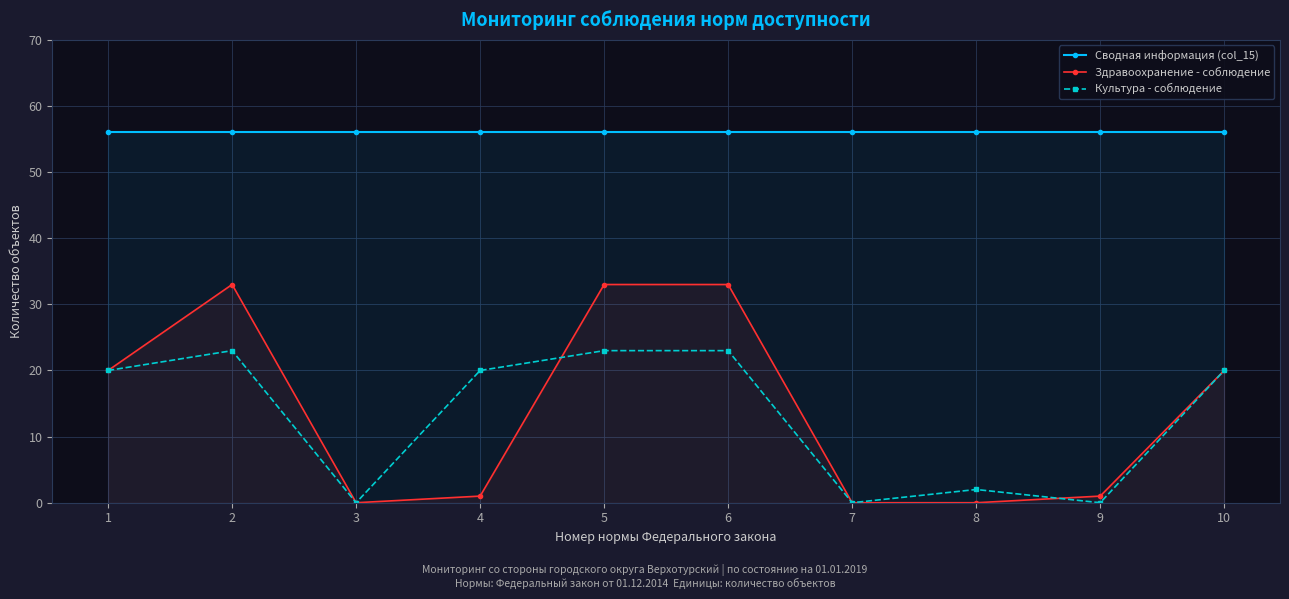

What is the difference between the maximum and minimum values in the Здравоохранение - соблюдение series?

33